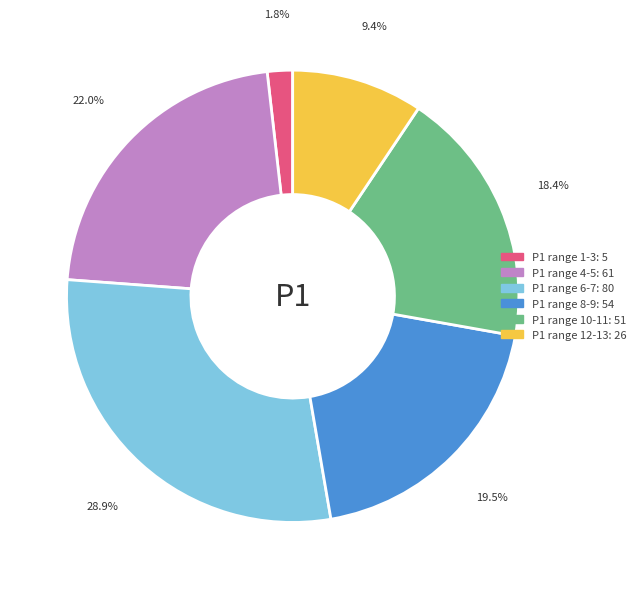

Is there a majority slice in this chart?

No